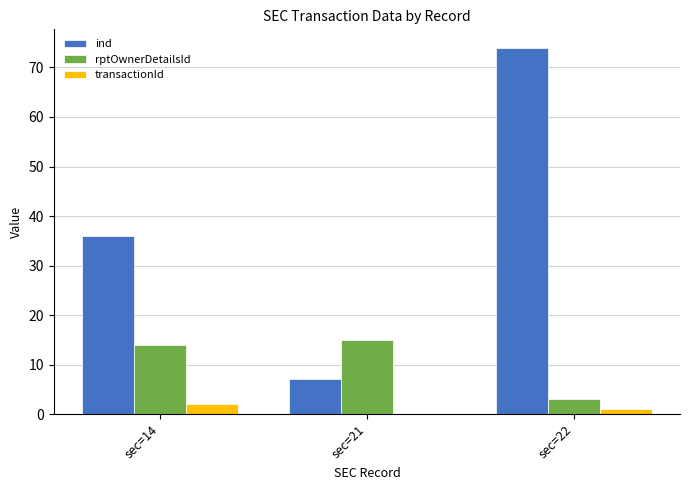

How many categories are shown in the chart?

3